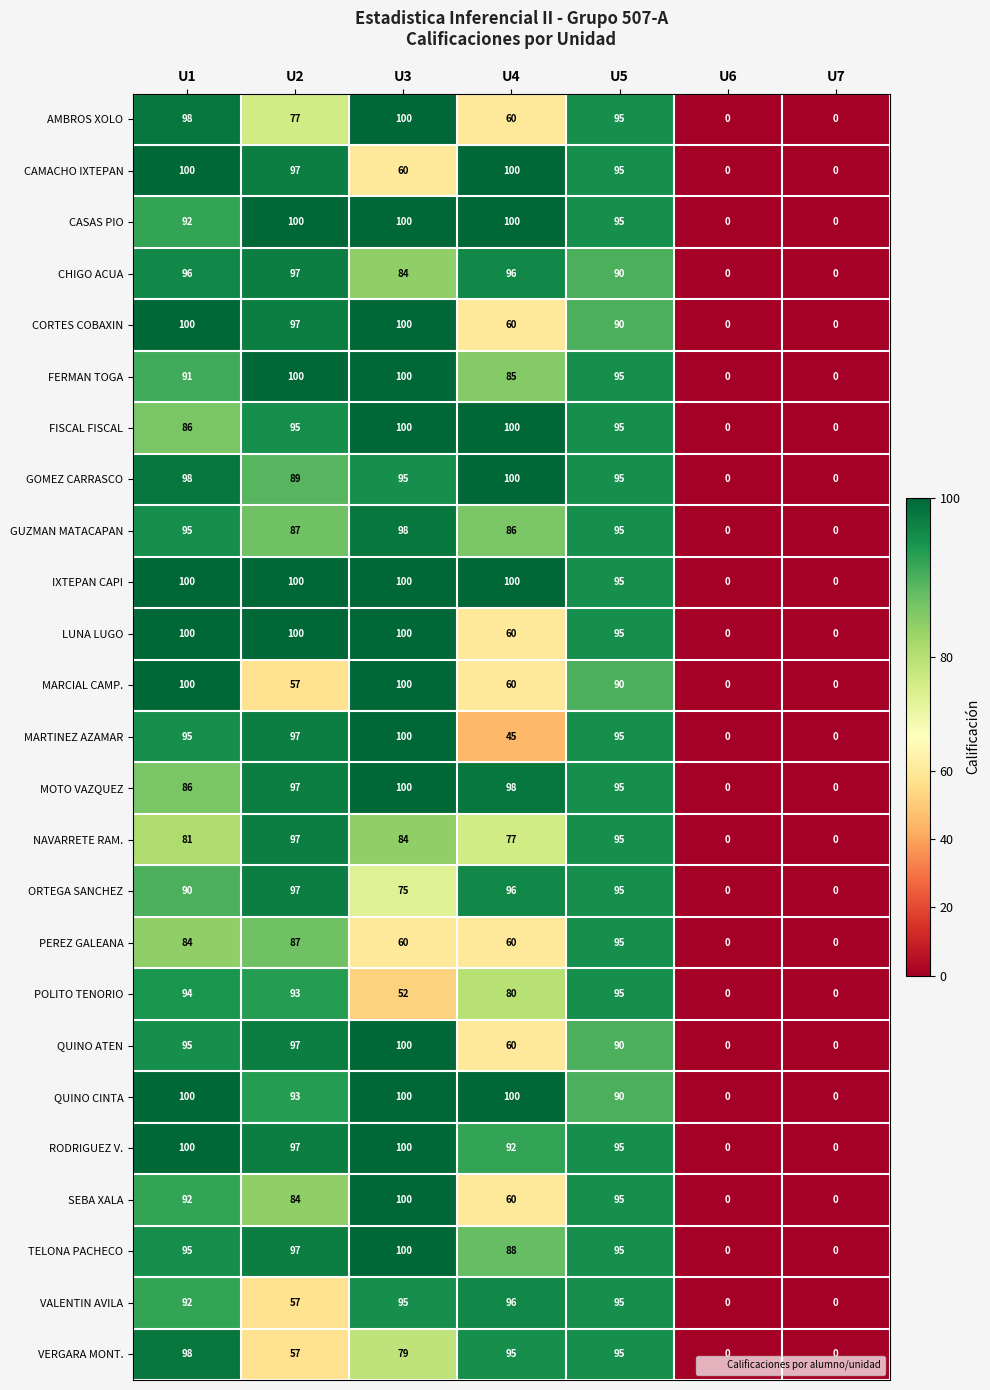

Which series changed the most between U1 and U4?

MARTINEZ AZAMAR